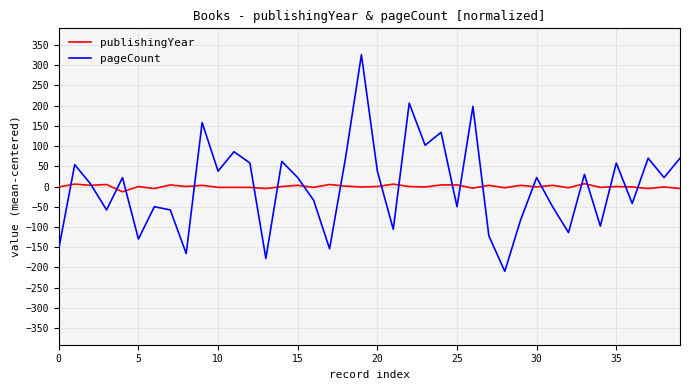

List the series in order of their peak value, highest first.

pageCount, publishingYear